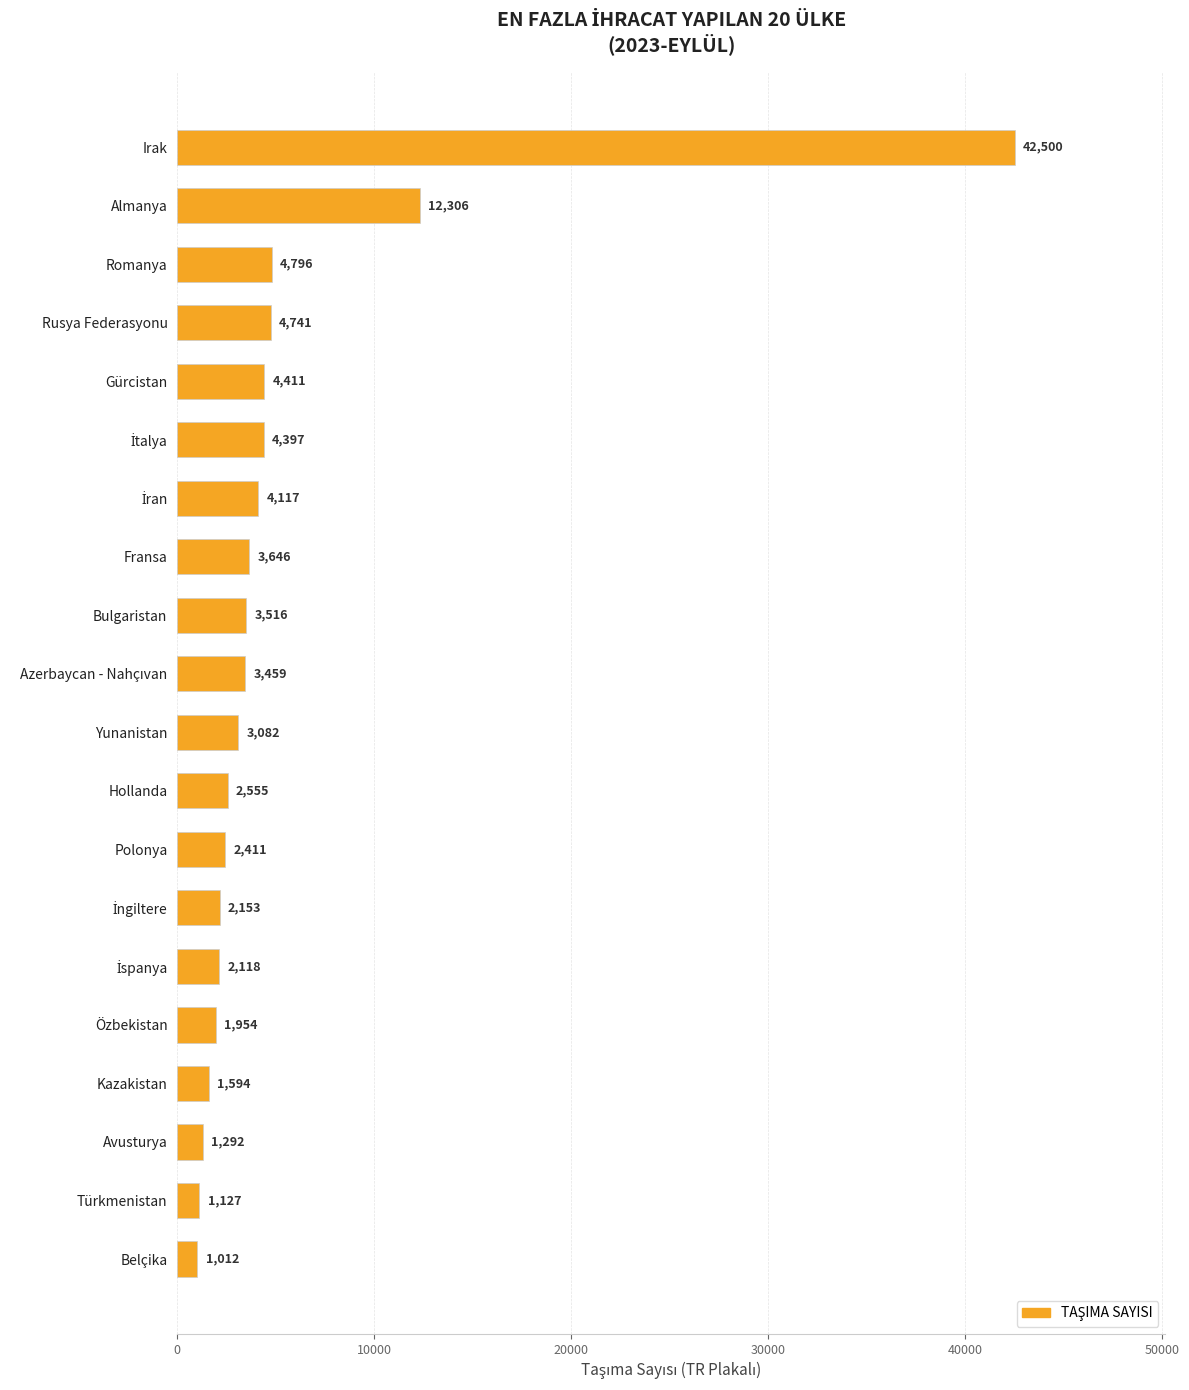

Reading bottom to top, list all the values displayed in this chart.

1012	1127	1292	1594	1954	2118	2153	2411	2555	3082	3459	3516	3646	4117	4397	4411	4741	4796	12306	42500